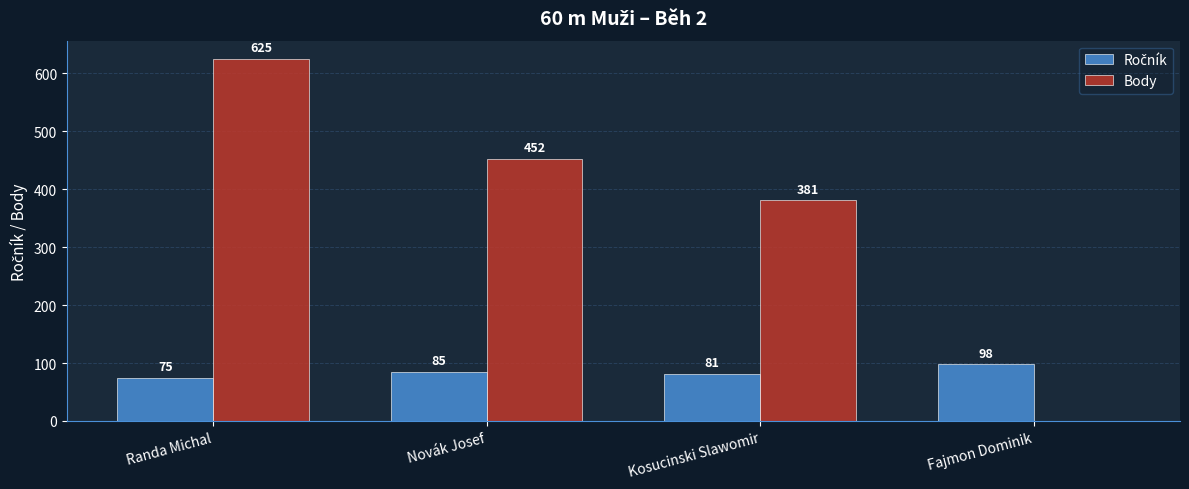

Where does the Body series first go above 452?

Randa Michal